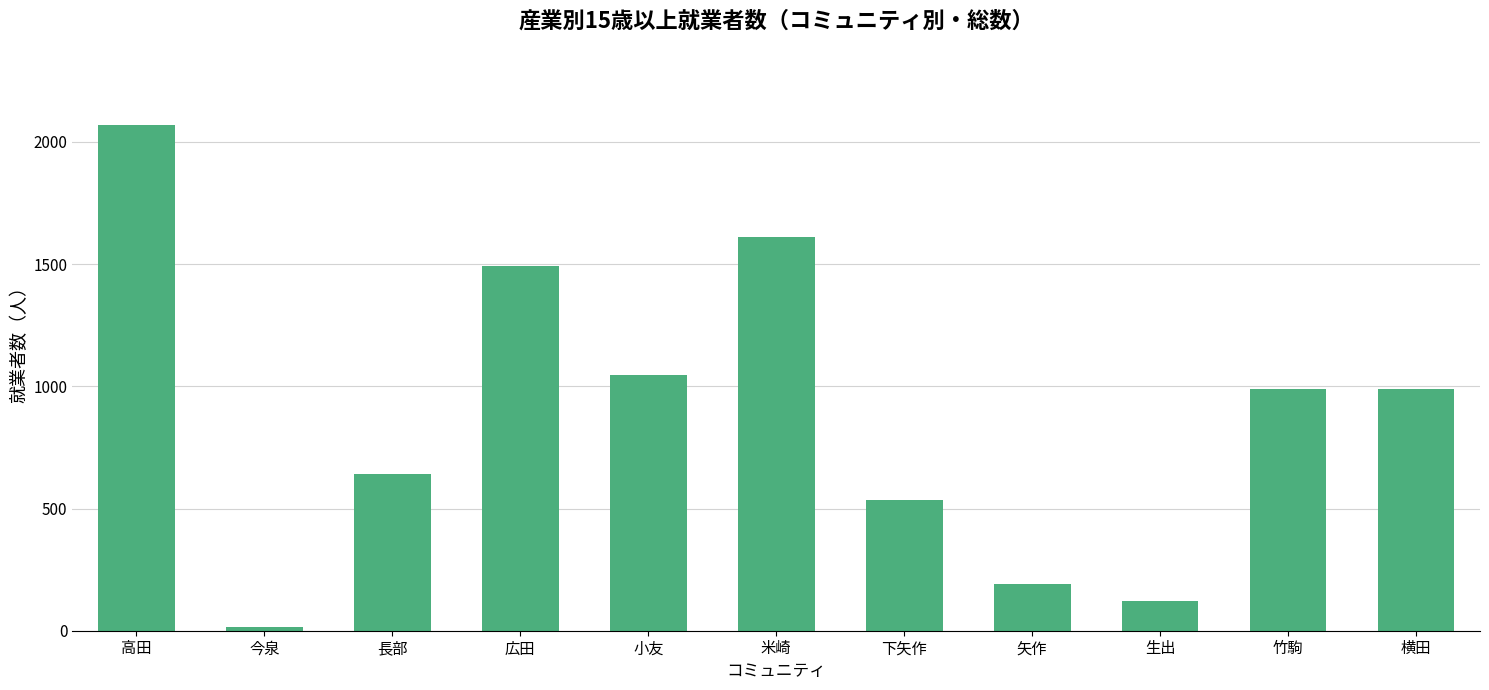

At which category does the chart reach its minimum across all series?

今泉